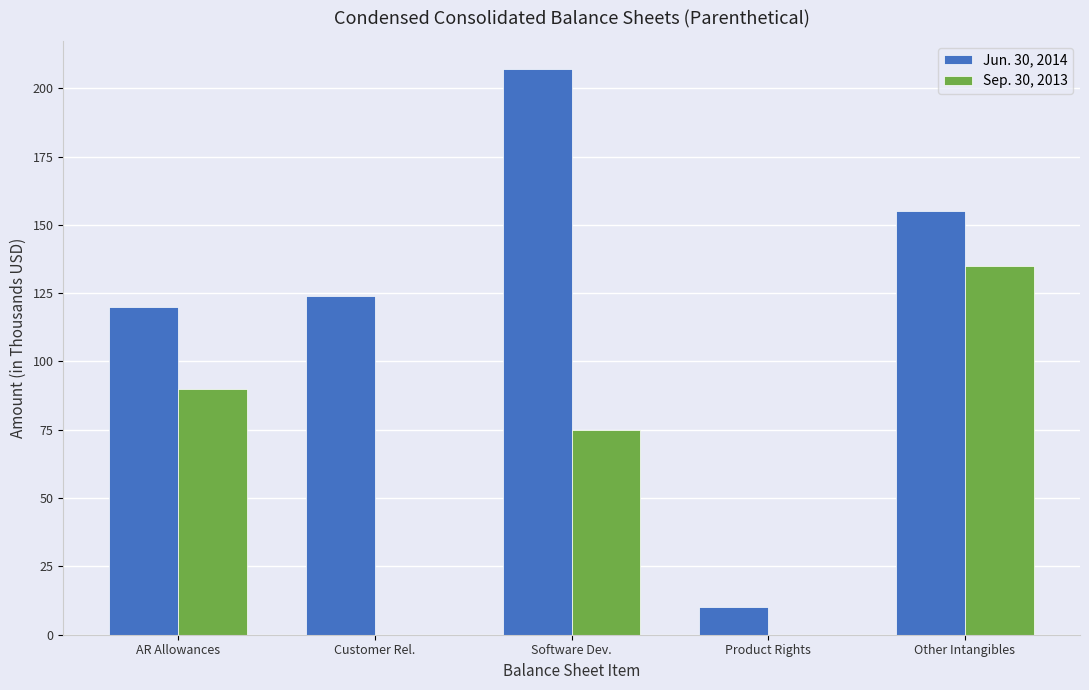

The Jun. 30, 2014 series shows 155 at Other Intangibles. True or false?

True